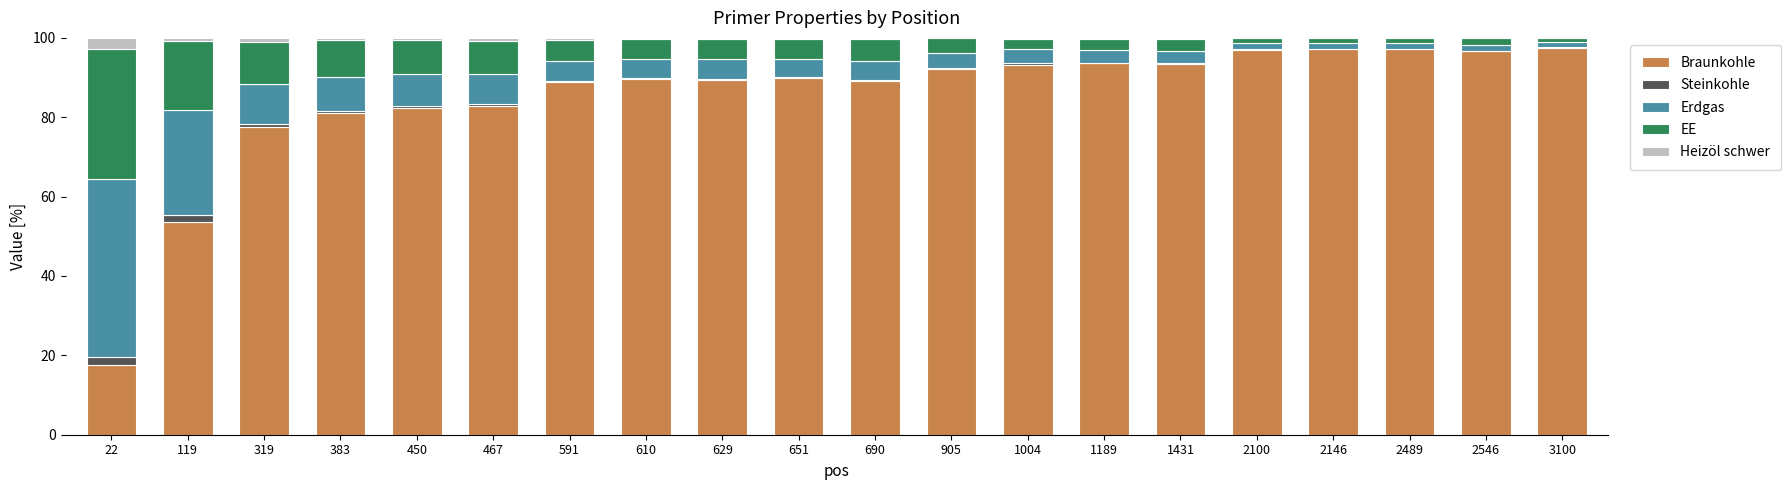

The EE series shows 1.5 at 2146. True or false?

False